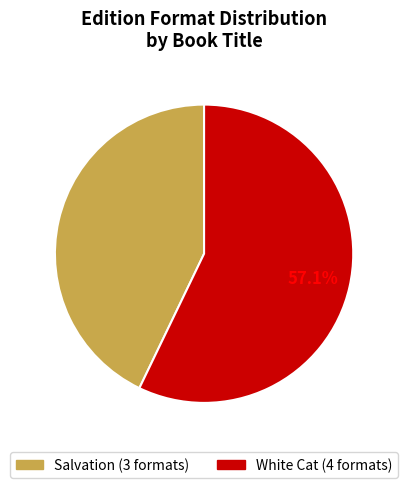

Is there a majority slice in this chart?

Yes